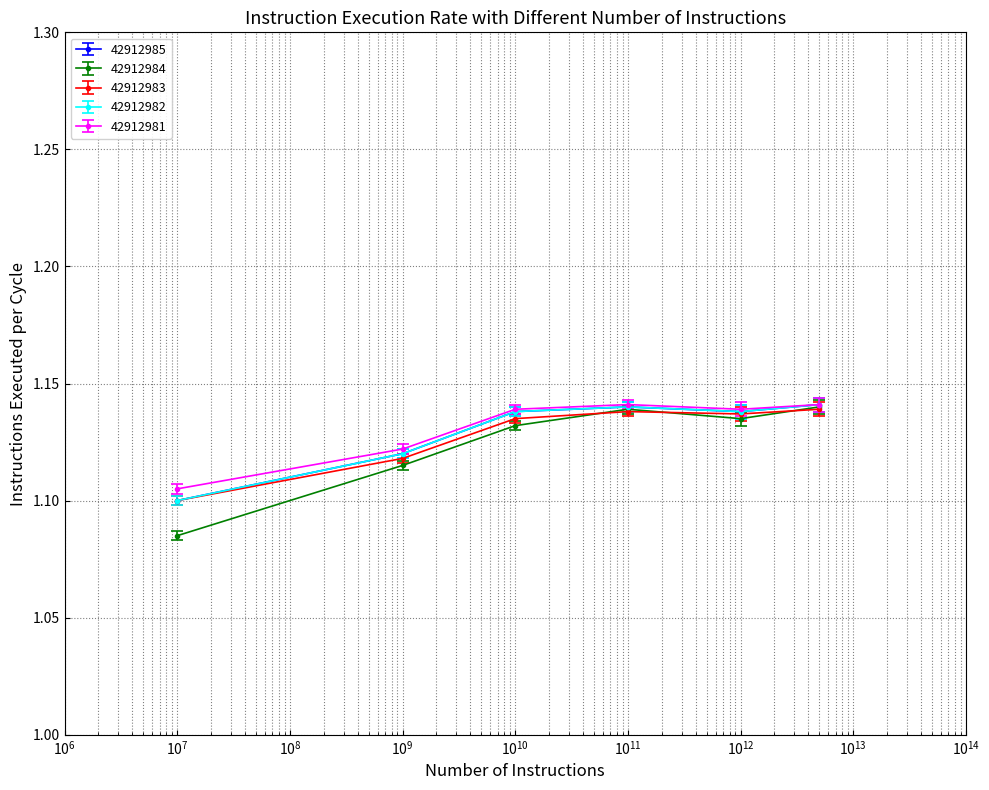

True or false: 42912981 has more than 0 points higher than both neighbors.

True